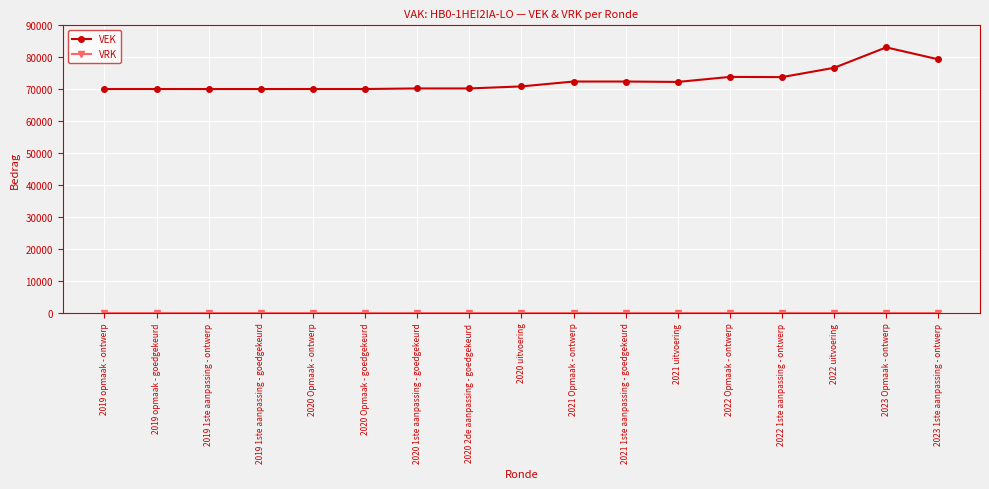

What is the spread (max minus min) of values at 2021 1ste aanpassing - goedgekeurd?

72409